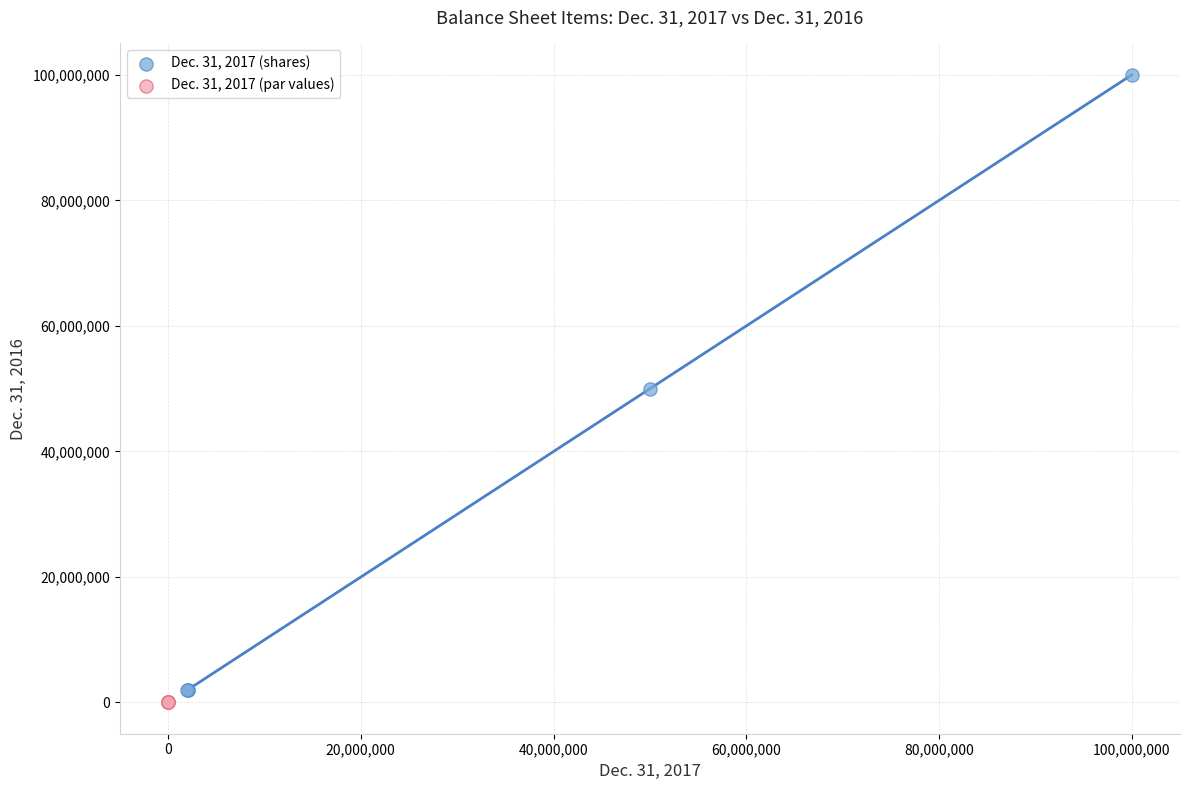

Which series has the widest spread of Y values?

Dec. 31, 2017 (shares)